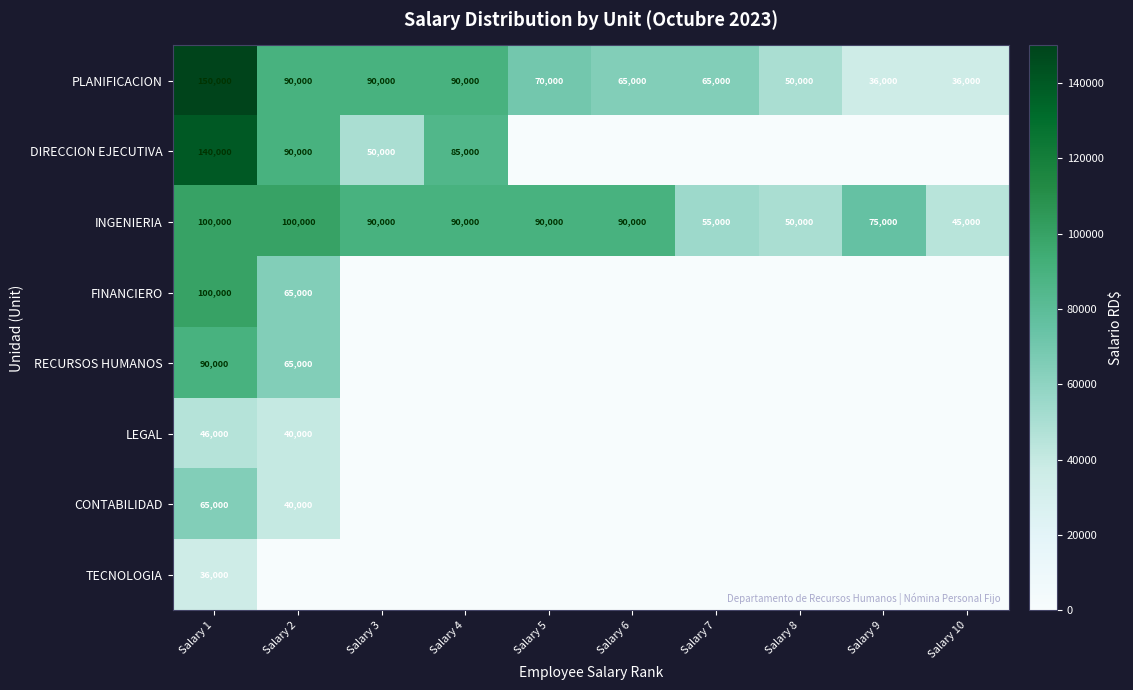

At which label is INGENIERIA closest to 72500?

Salary 9